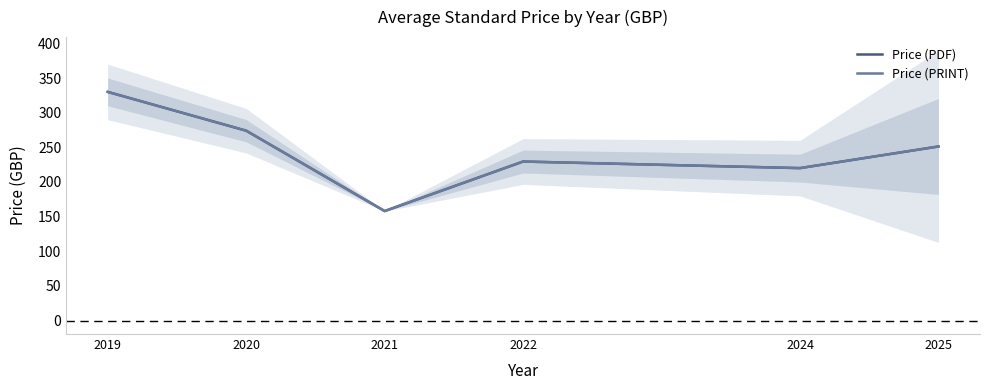

True or false: Price (PDF) and Price (PRINT) cross at least once.

False